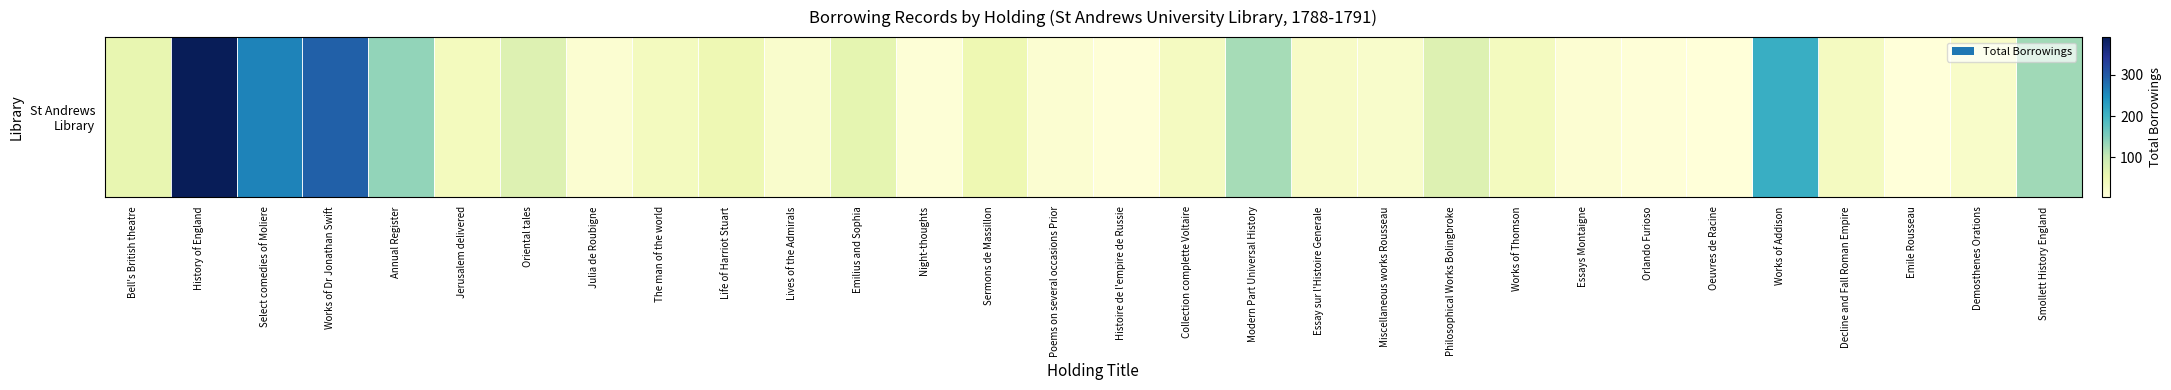

What is the sum of the values at Jerusalem delivered and Smollett History England?

163